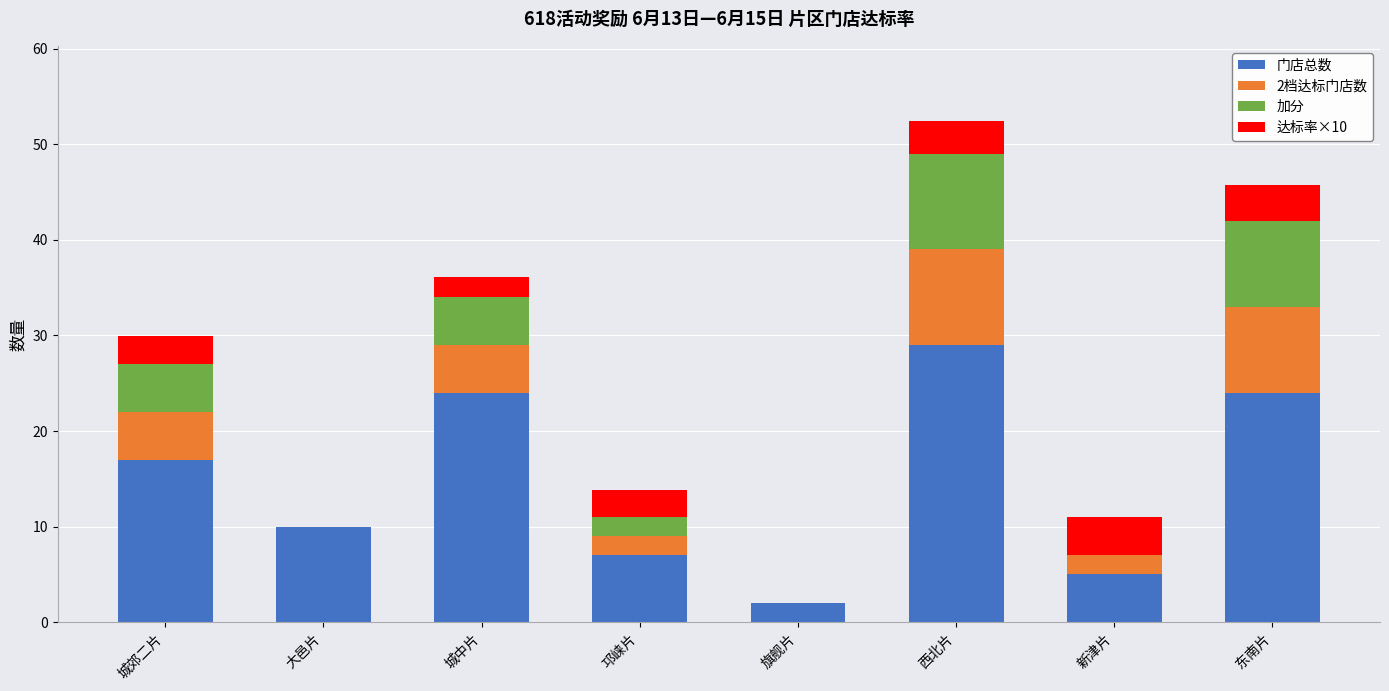

Read the 门店总数 value at 城郊二片.

17.0